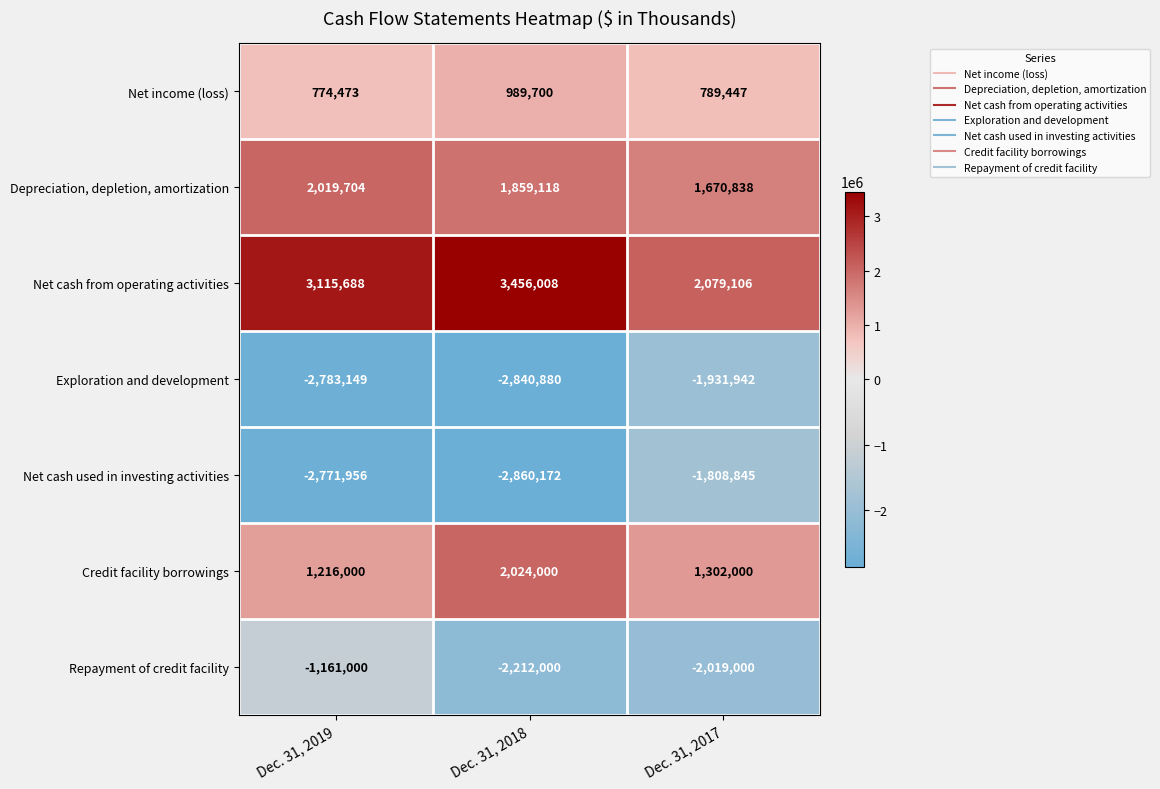

Which series has the largest range (max minus min)?

Net cash from operating activities